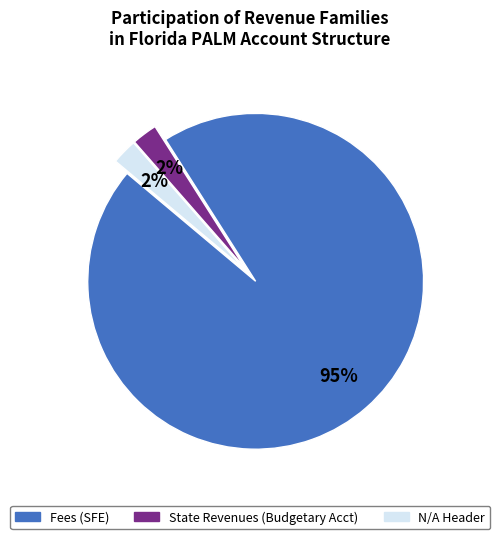

Is there a majority slice in this chart?

Yes